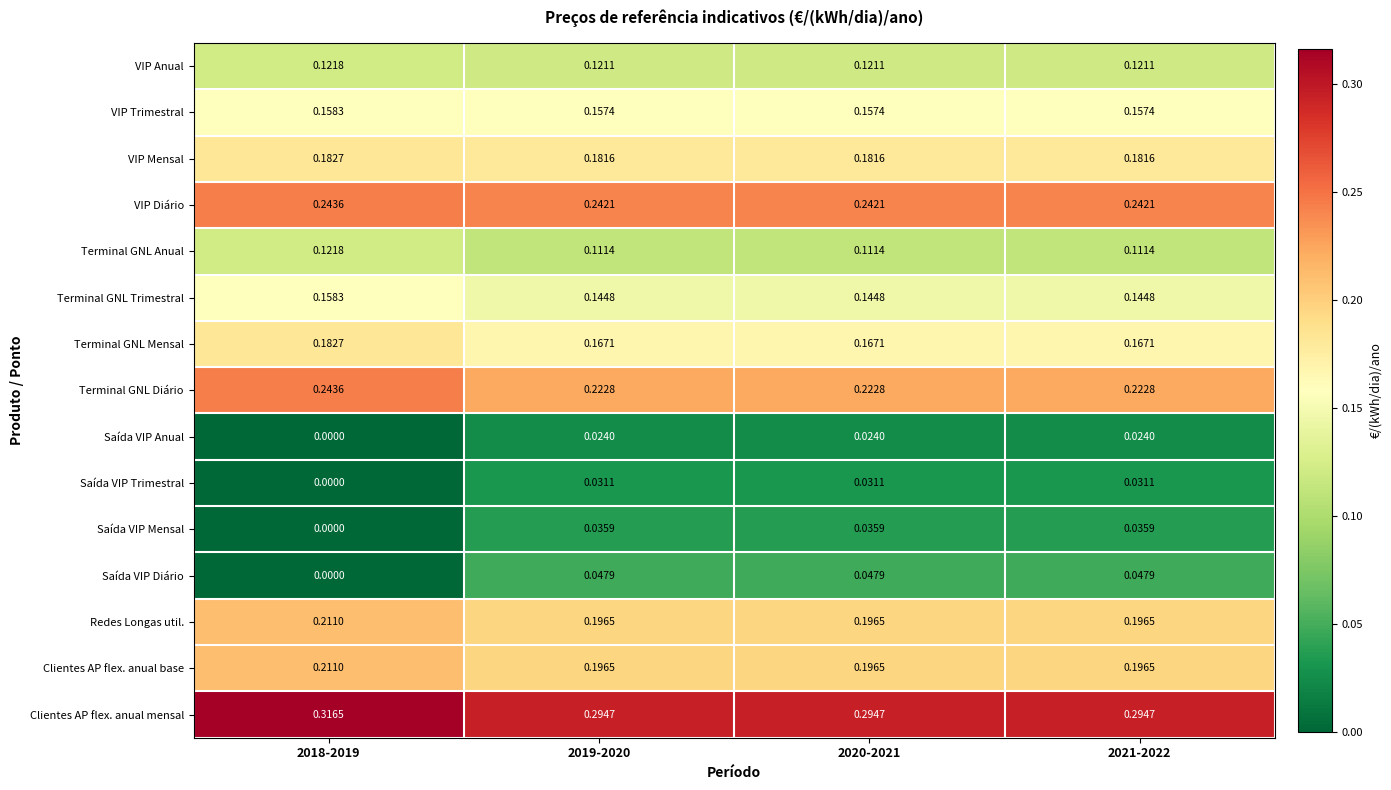

Which series has the largest total across all categories?

Clientes AP flex. anual mensal